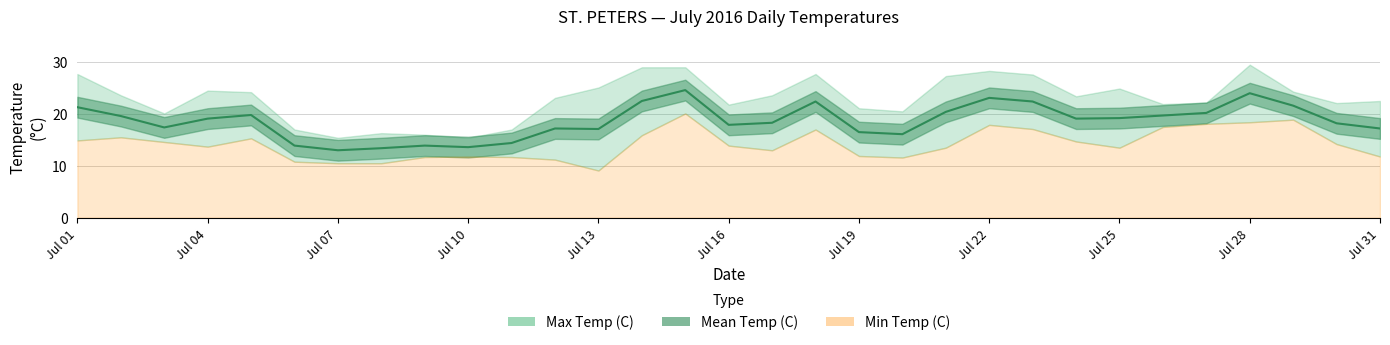

What are all the series names shown in the legend?

Max Temp (C), Mean Temp (C), Min Temp (C)